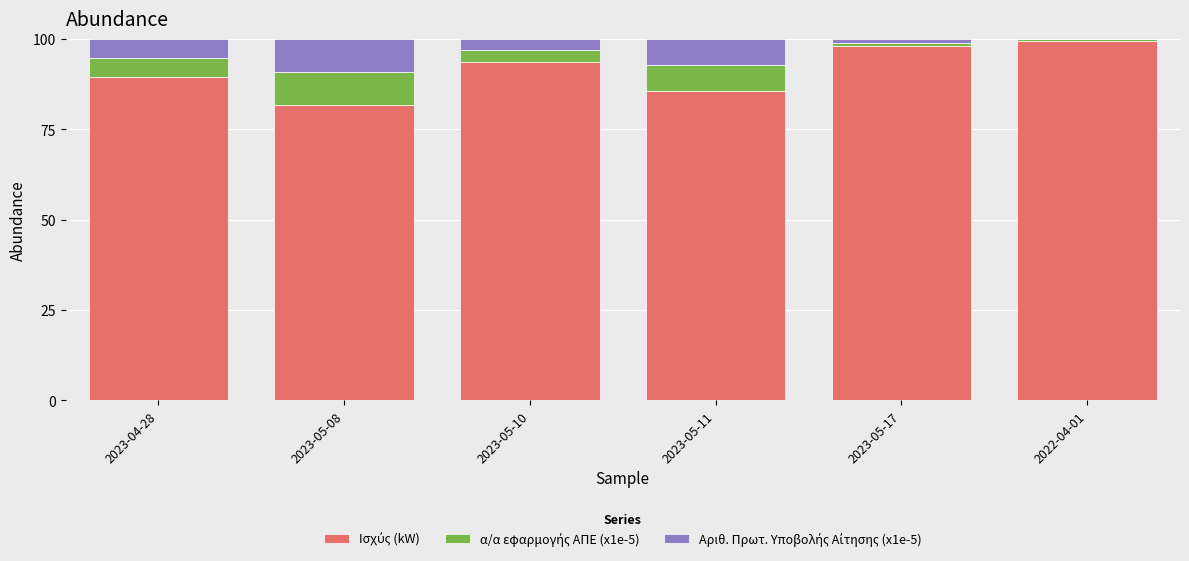

Is it true that Ισχύς (kW) equals 81.7 at 2023-05-08?

True